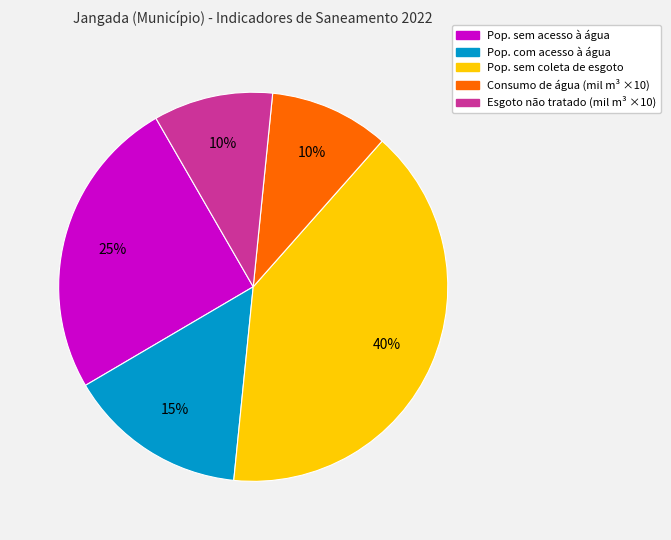

Is there a majority slice in this chart?

No